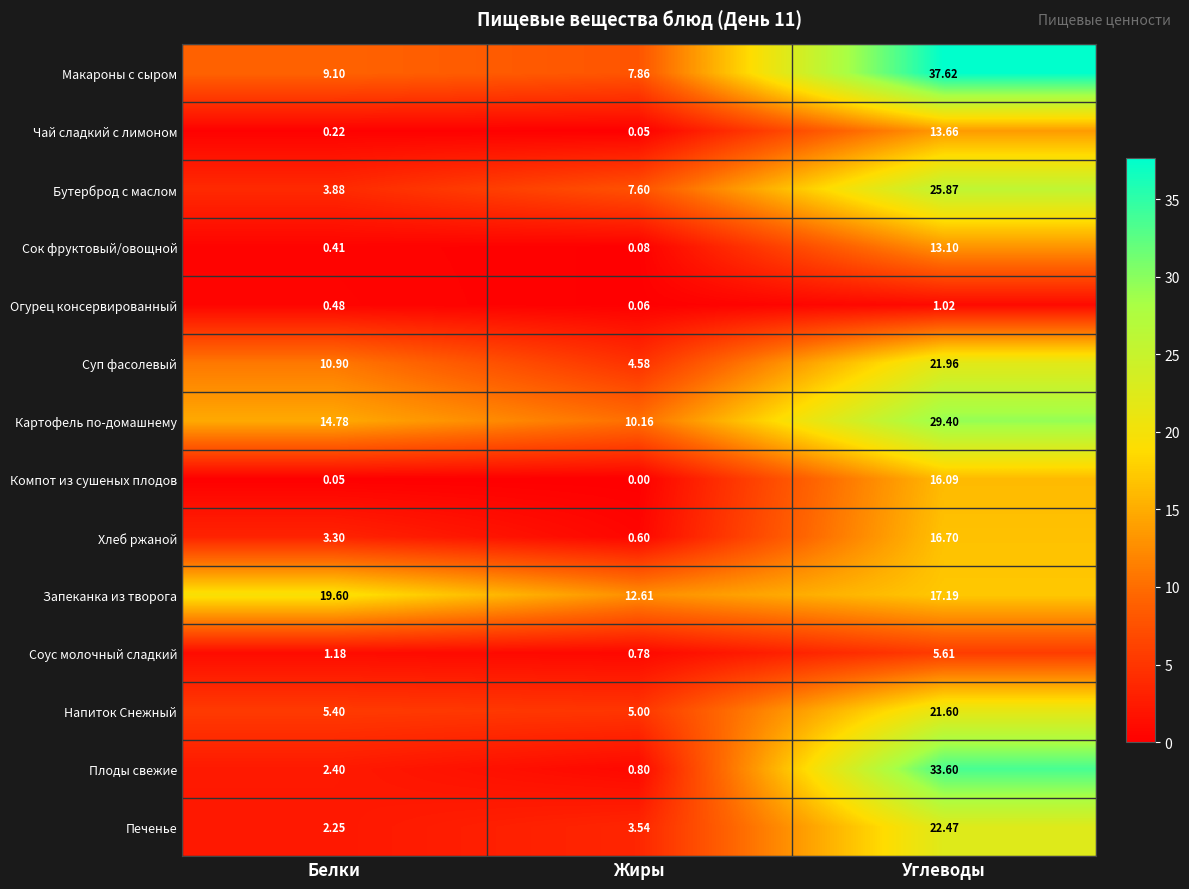

Rank the categories by Напиток Снежный value from lowest to highest.

Жиры, Белки, Углеводы